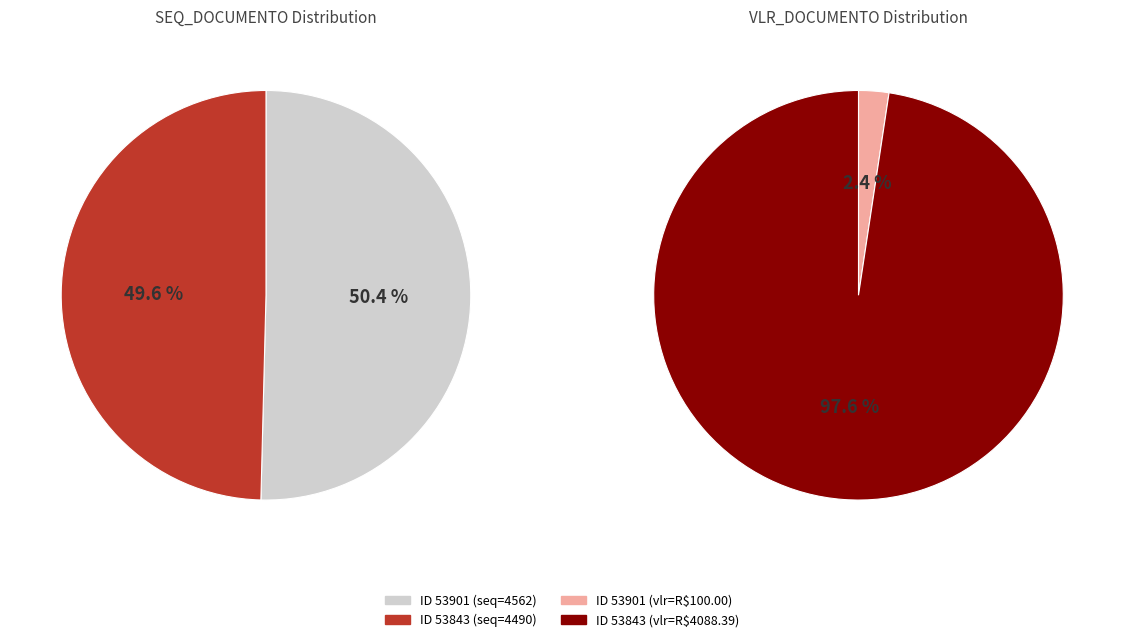

Which has a higher value, 53901 or 53843?

53901